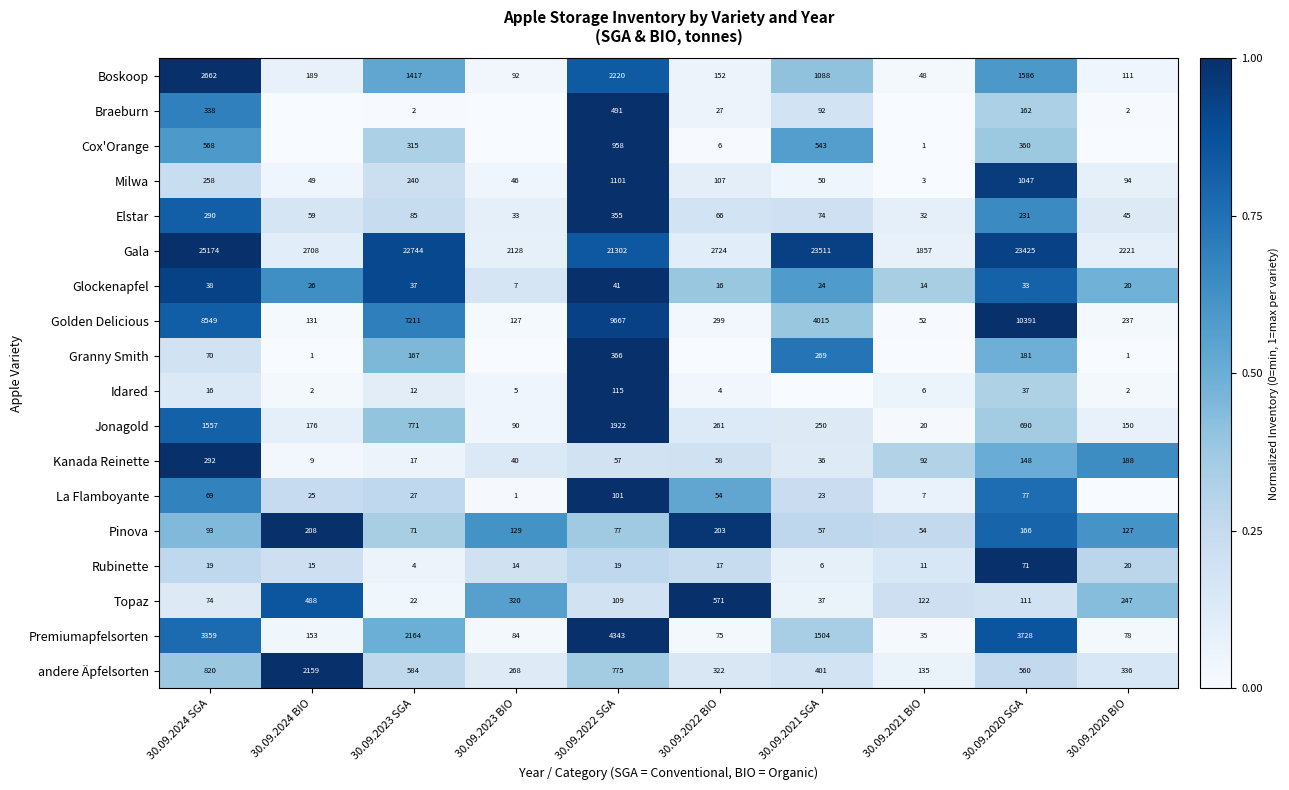

The value of Cox'Orange at 30.09.2021 BIO is 0. True or false?

False